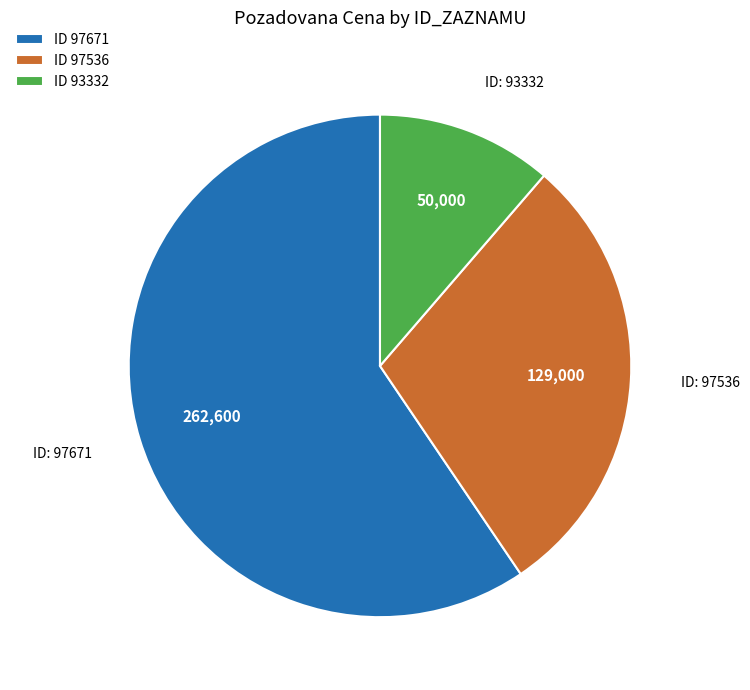

Rank the categories by value from highest to lowest.

ID 97671, ID 97536, ID 93332